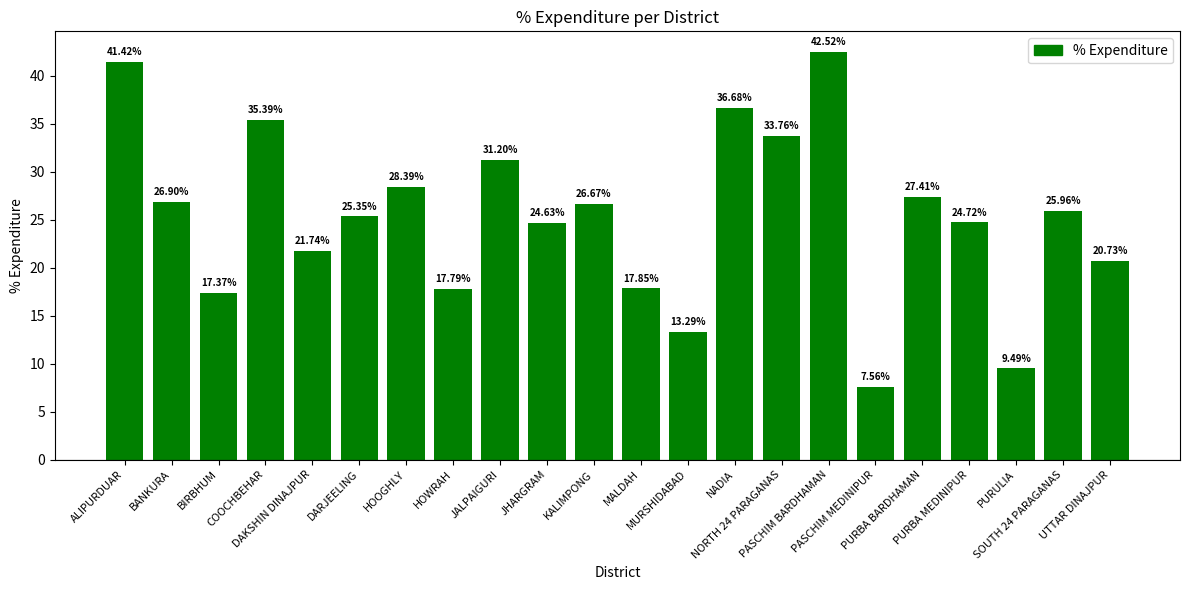

What is the maximum value shown in the chart?

42.5